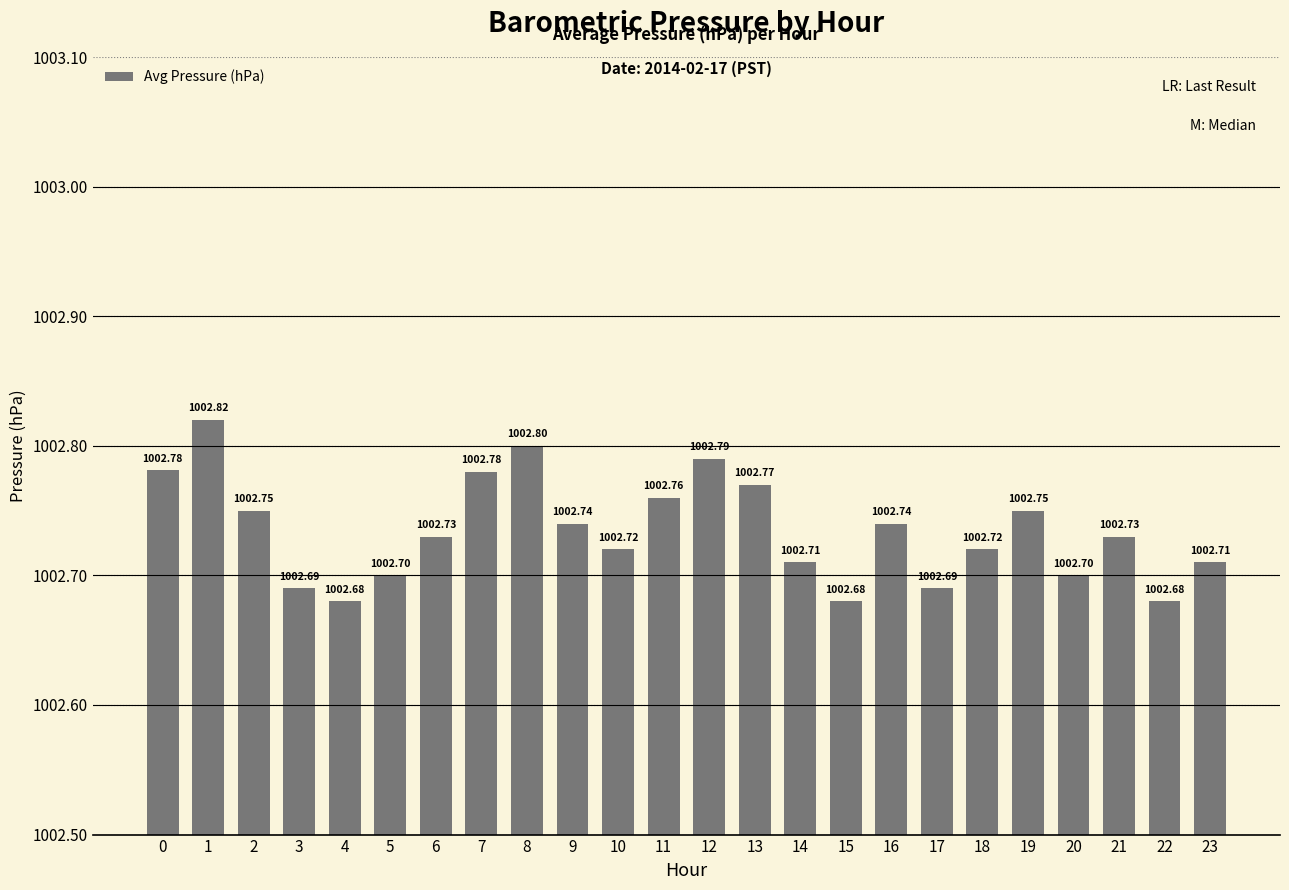

Reading left to right, transcribe all the data shown in this chart.

0=1002.8	1=1002.8	2=1002.8	3=1002.7	4=1002.7	5=1002.7	6=1002.7	7=1002.8	8=1002.8	9=1002.7	10=1002.7	11=1002.8	12=1002.8	13=1002.8	14=1002.7	15=1002.7	16=1002.7	17=1002.7	18=1002.7	19=1002.8	20=1002.7	21=1002.7	22=1002.7	23=1002.7